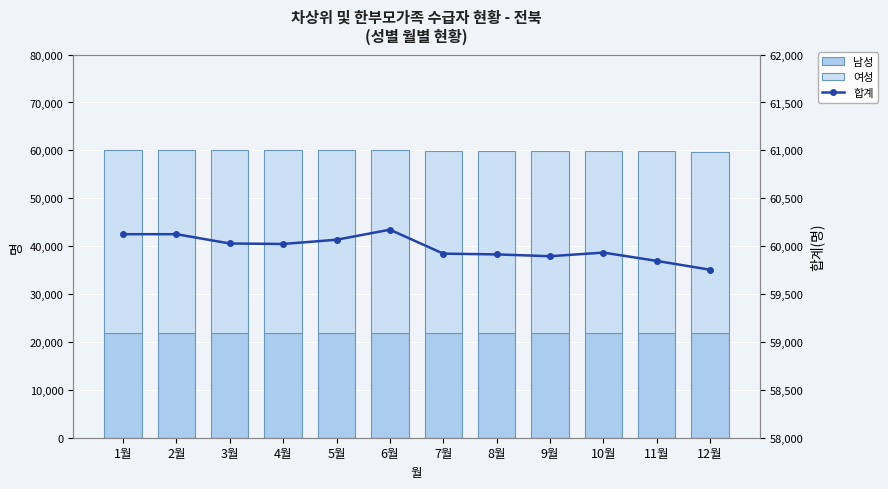

Reading left to right, what are all the values shown in this chart?

남성: 1월=21924	2월=21904	3월=21884	4월=21868	5월=21849	6월=21935	7월=21820	8월=21804	9월=21798	10월=21884	11월=21826	12월=21798
여성: 1월=38201	2월=38221	3월=38144	4월=38155	5월=38218	6월=38237	7월=38102	8월=38110	9월=38097	10월=38049	11월=38020	12월=37956
합계: 1월=60125	2월=60125	3월=60028	4월=60023	5월=60067	6월=60172	7월=59922	8월=59914	9월=59895	10월=59933	11월=59846	12월=59754